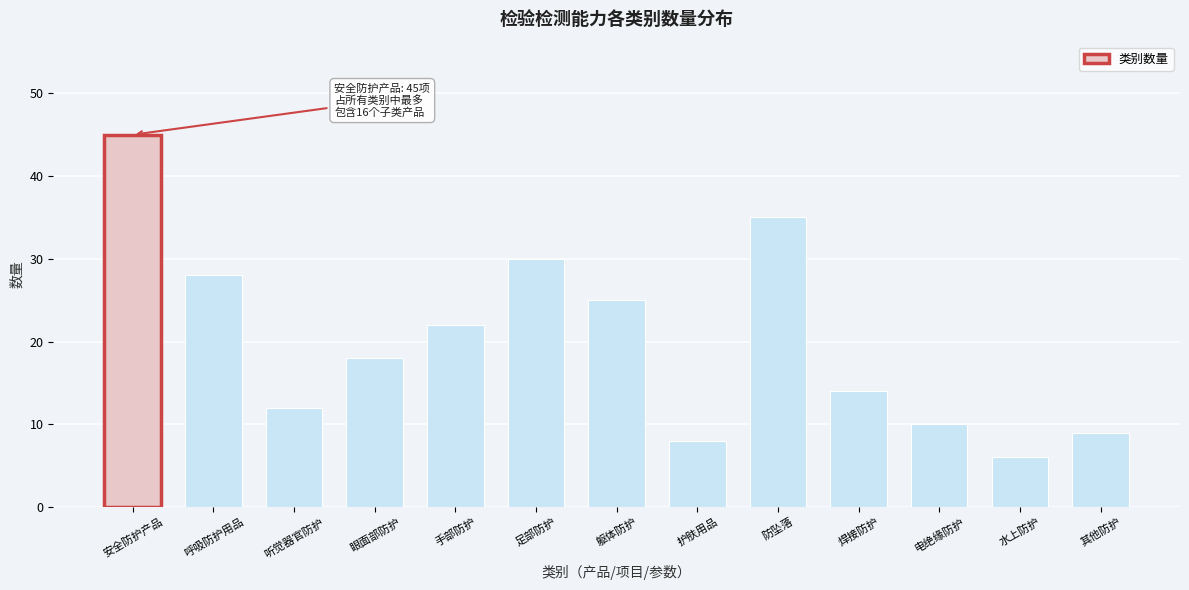

Reading left to right, list all the values displayed in this chart.

45	28	12	18	22	30	25	8	35	14	10	6	9